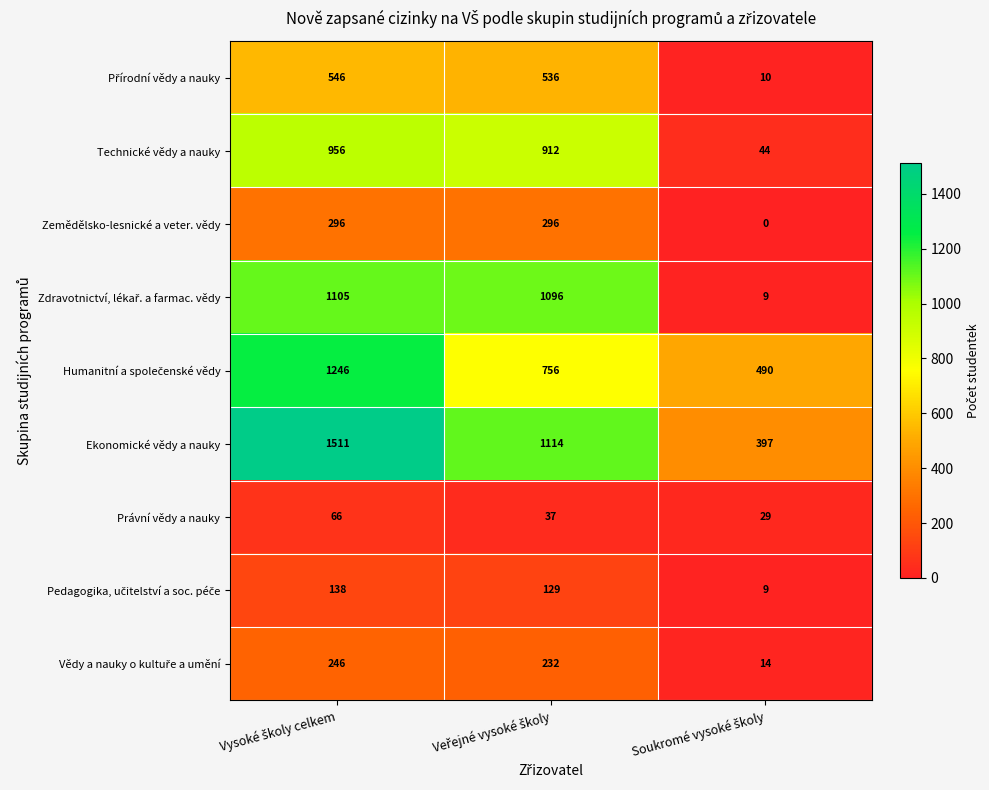

What is the greatest value displayed?

1511